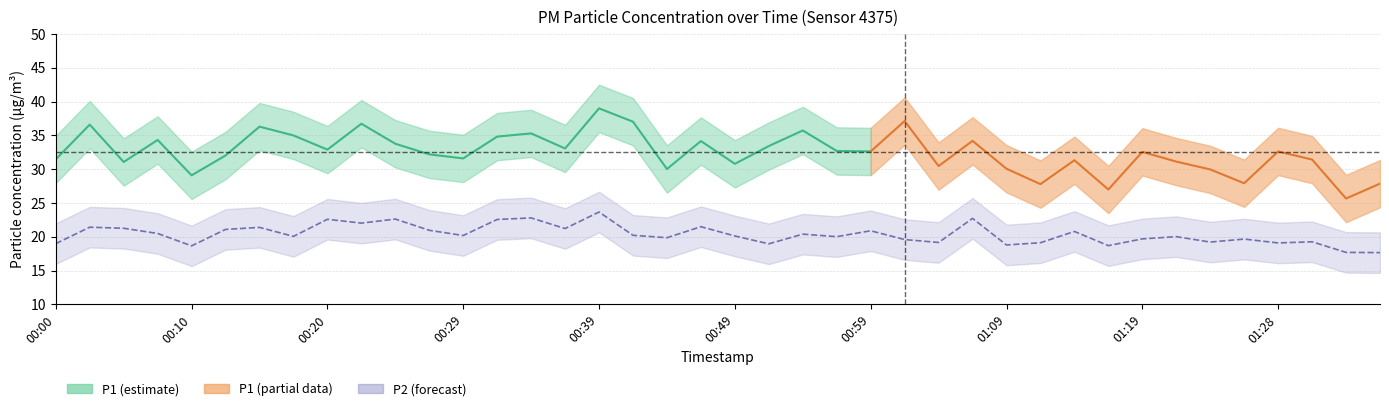

Approximately how many times larger is the value at 00:27 compared to 00:42?

1.0